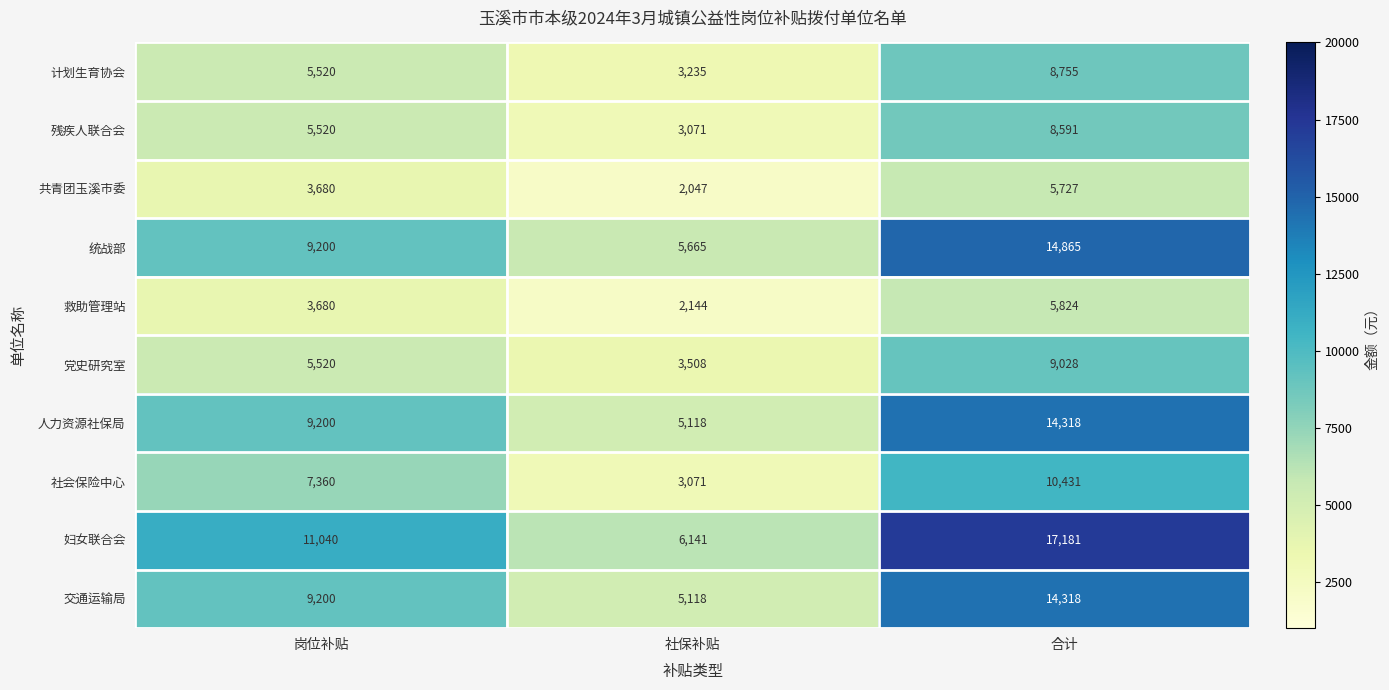

Which category has the highest value across all series?

合计